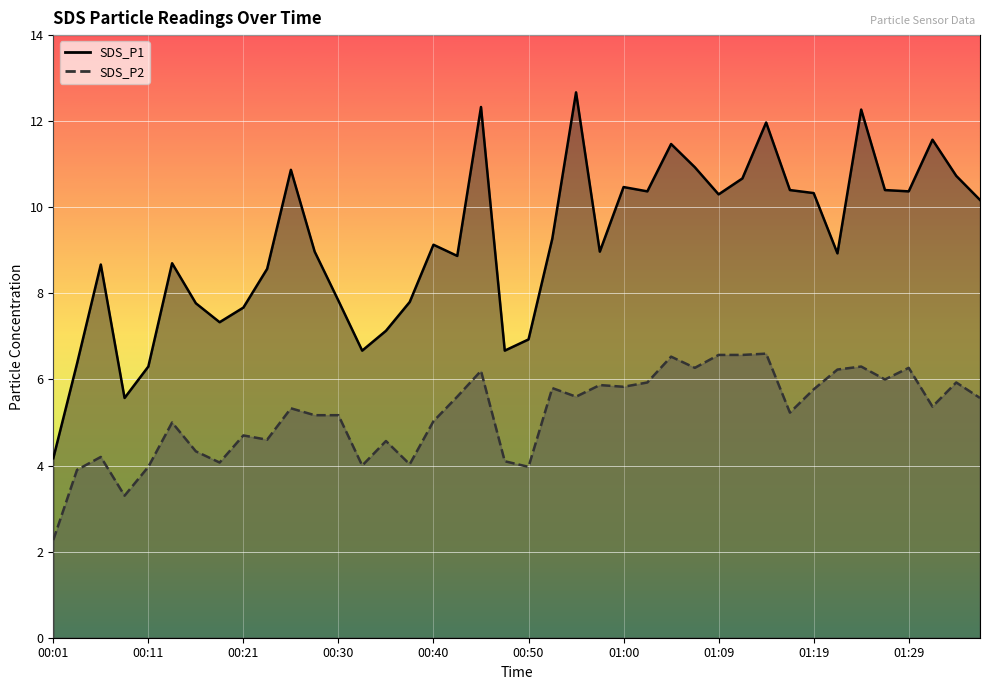

Reading right to left, transcribe all the data shown in this chart.

SDS_P1: 01:36=10.2	01:34=10.7	01:31=11.6	01:29=10.4	01:27=10.4	01:24=12.3	01:22=8.9	01:19=10.3	01:17=10.4	01:14=12.0	01:12=10.7	01:09=10.3	01:07=10.9	01:05=11.5	01:02=10.4	01:00=10.5	00:57=9.0	00:55=12.7	00:52=9.3	00:50=6.9	00:47=6.7	00:45=12.3	00:43=8.9	00:40=9.1	00:38=7.8	00:35=7.1	00:33=6.7	00:30=7.8	00:28=9.0	00:26=10.9	00:23=8.6	00:21=7.7	00:18=7.3	00:16=7.8	00:13=8.7	00:11=6.3	00:09=5.6	00:06=8.7	00:04=6.4	00:01=4.2
SDS_P2: 01:36=5.6	01:34=5.9	01:31=5.4	01:29=6.3	01:27=6.0	01:24=6.3	01:22=6.2	01:19=5.8	01:17=5.2	01:14=6.6	01:12=6.6	01:09=6.6	01:07=6.3	01:05=6.5	01:02=5.9	01:00=5.8	00:57=5.9	00:55=5.6	00:52=5.8	00:50=4.0	00:47=4.1	00:45=6.2	00:43=5.6	00:40=5.0	00:38=4.0	00:35=4.6	00:33=4.0	00:30=5.2	00:28=5.2	00:26=5.3	00:23=4.6	00:21=4.7	00:18=4.1	00:16=4.3	00:13=5.0	00:11=4.0	00:09=3.3	00:06=4.2	00:04=3.9	00:01=2.3